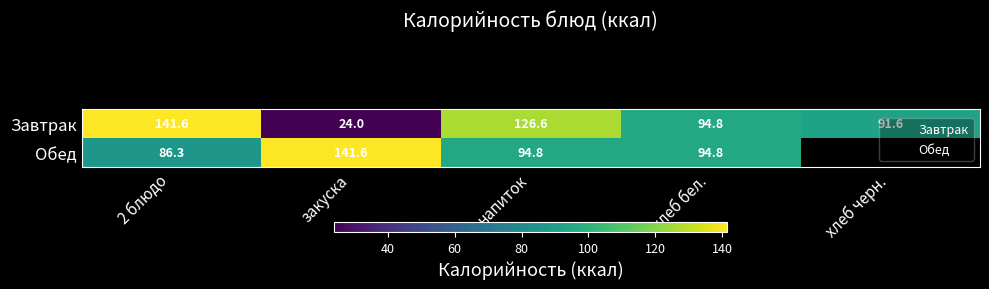

Which category has the highest value across all series?

2 блюдо